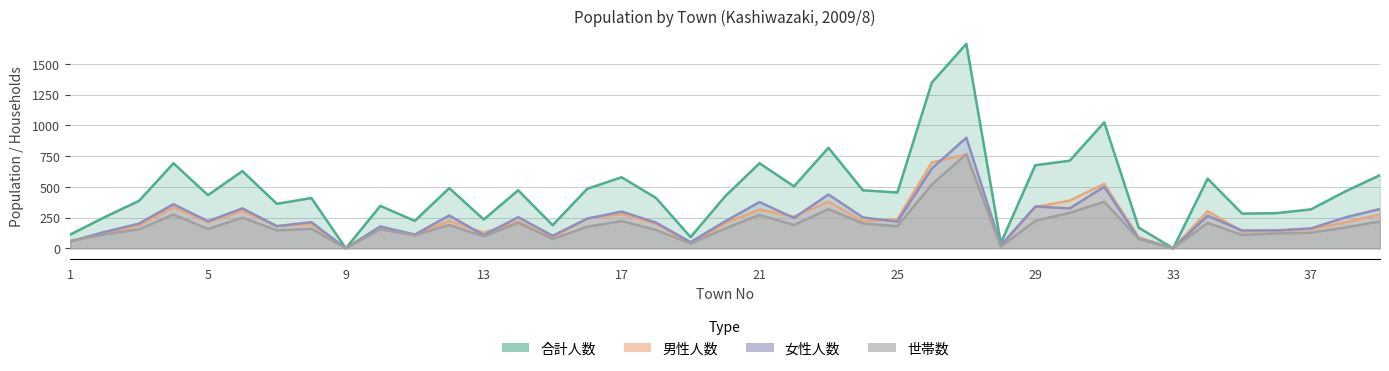

At how many categories does at least one series exceed 572?

11